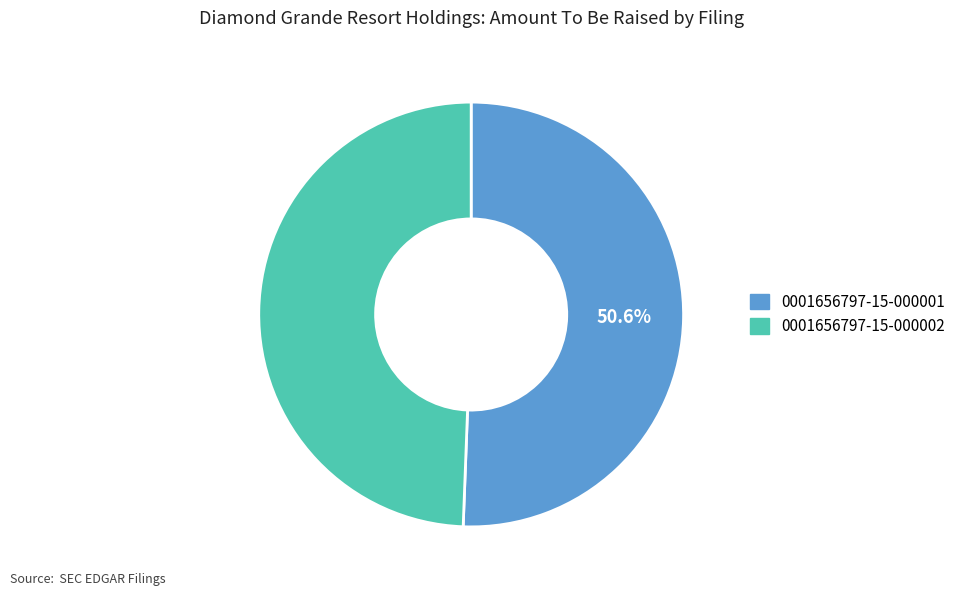

Does 0001656797-15-000002 represent more than half of the total?

No